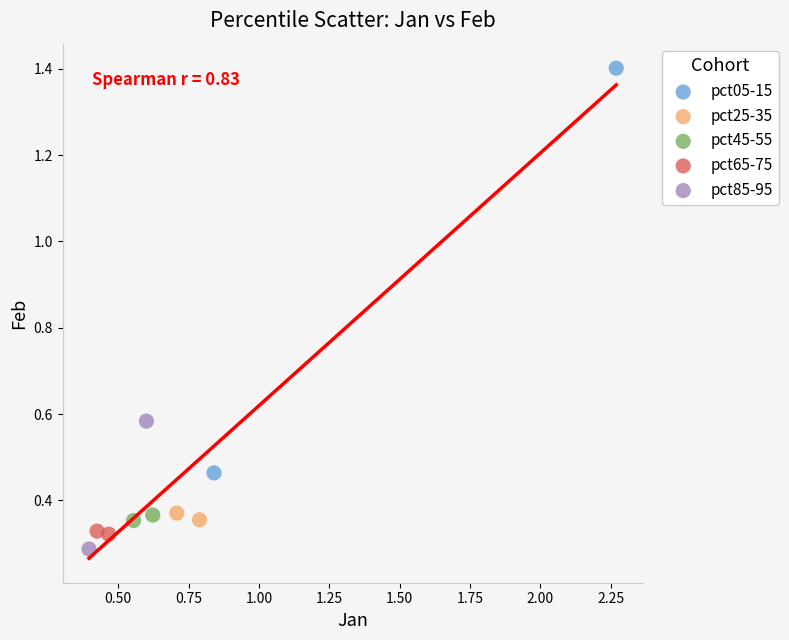

Which series has the largest Y range (max minus min)?

pct05-15